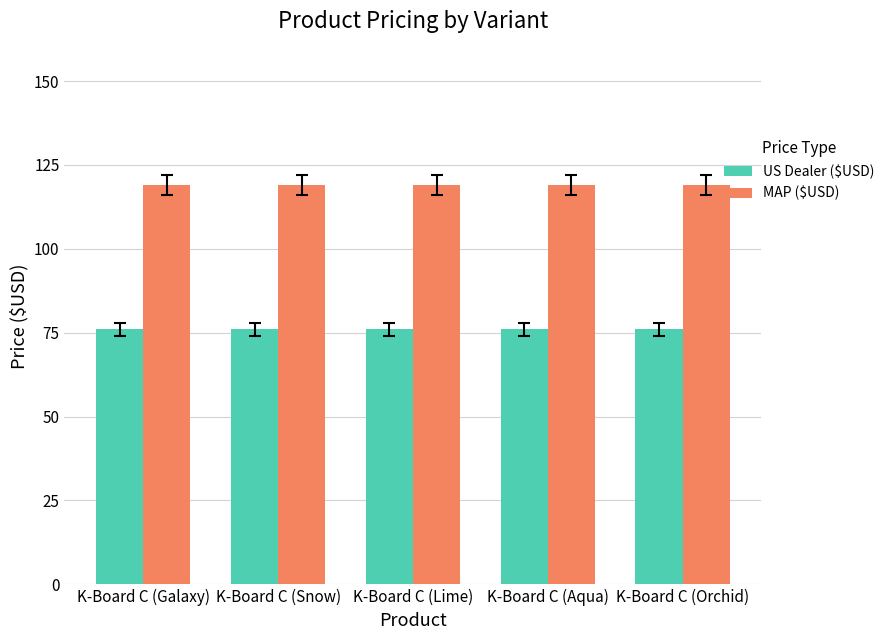

List the series in order of their peak value, lowest first.

US Dealer ($USD), MAP ($USD)